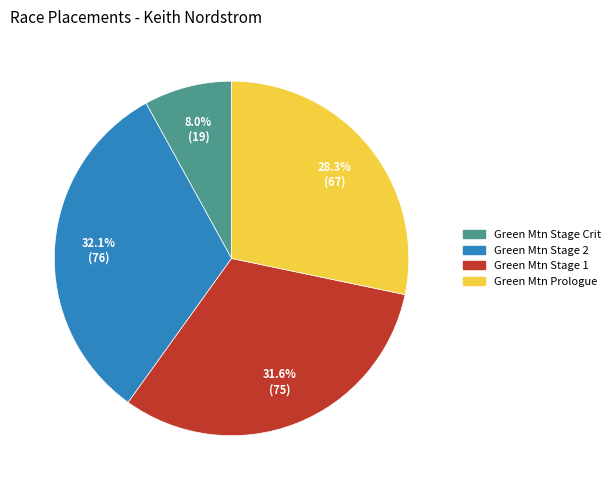

Does any single category account for the majority?

No